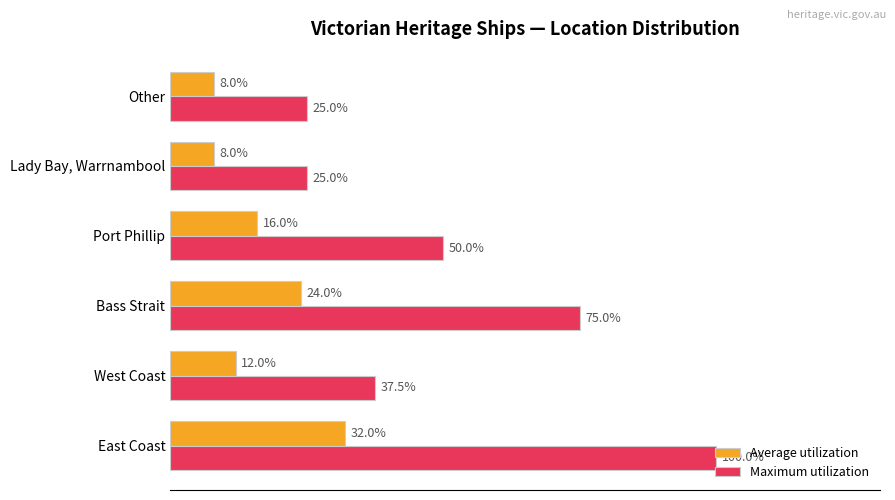

Rank the series at West Coast from lowest to highest value.

Average utilization, Maximum utilization